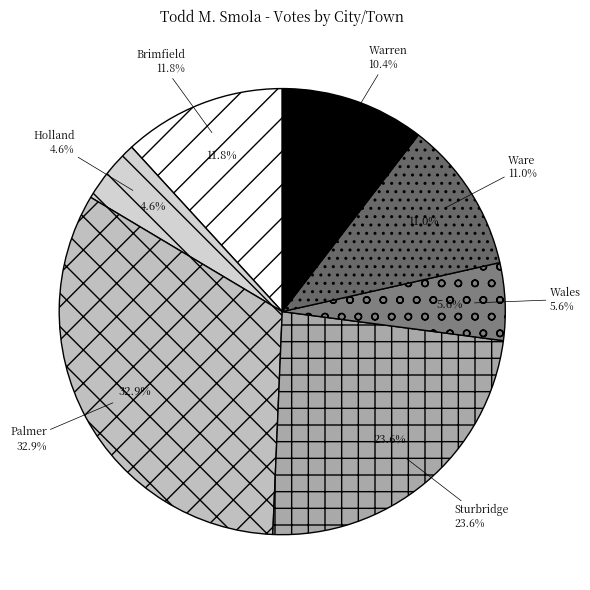

Is it true that Palmer is 28% of the pie?

False